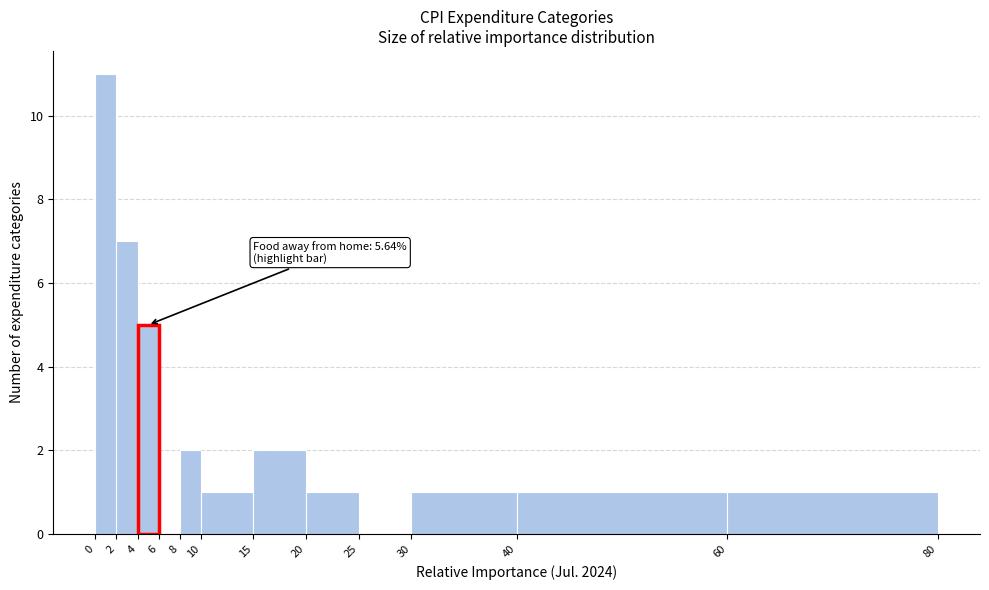

Which range on the x-axis has the tallest bar?

0 to 2